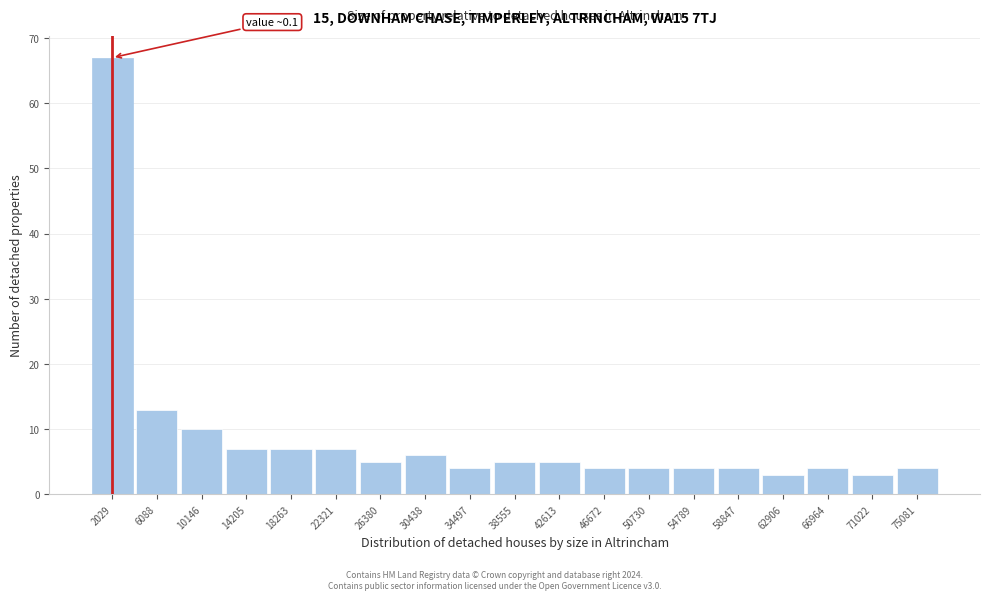

Over which range of the x-axis is the bar tallest?

0 to 4000